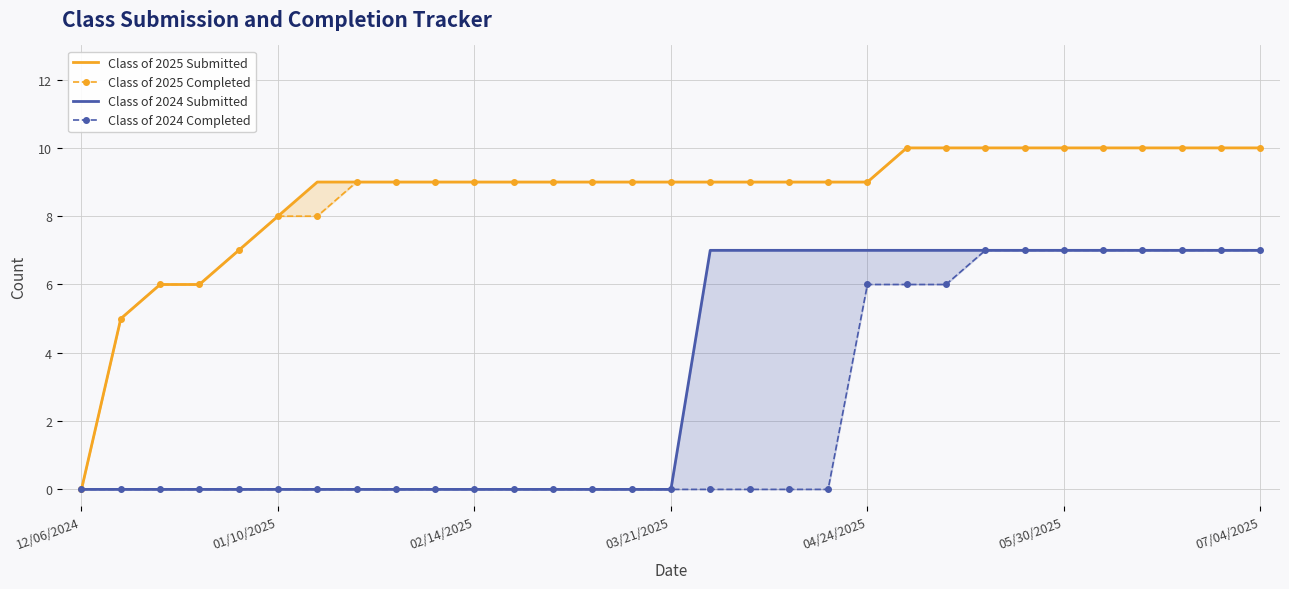

Read the Class of 2024 Submitted value at 27.

7